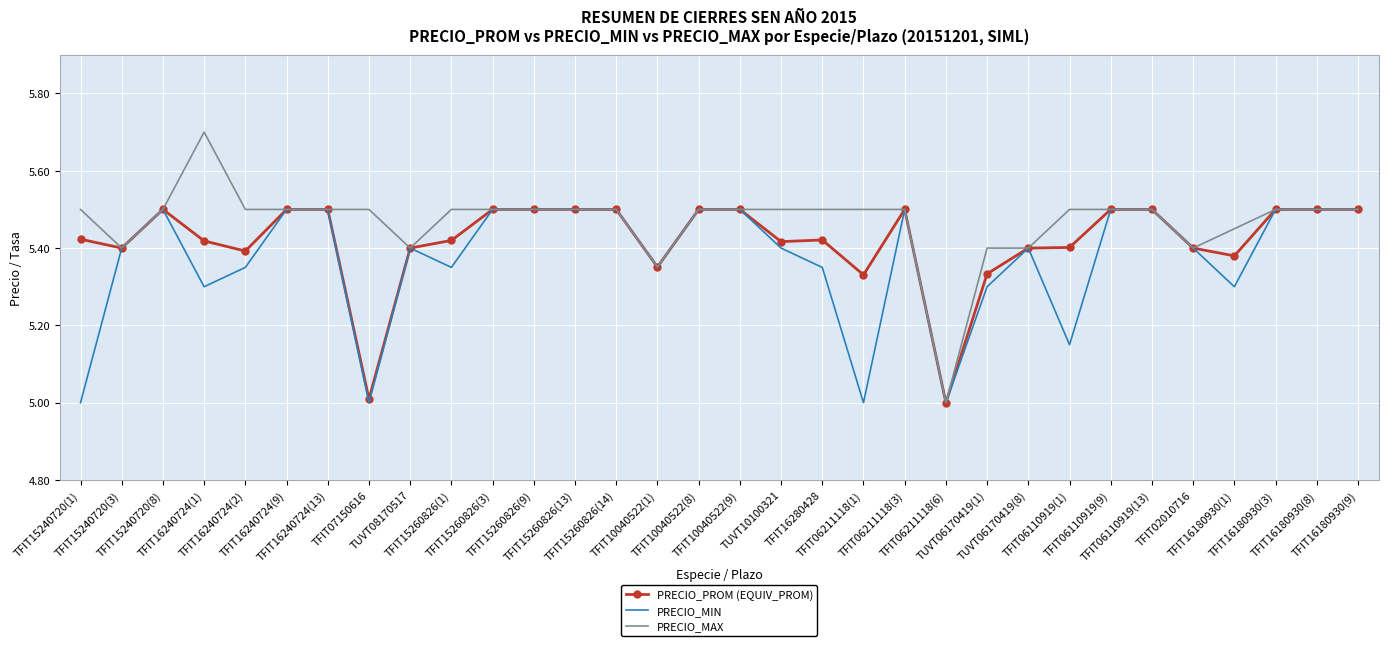

What is the minimum value shown in the chart?

5.0